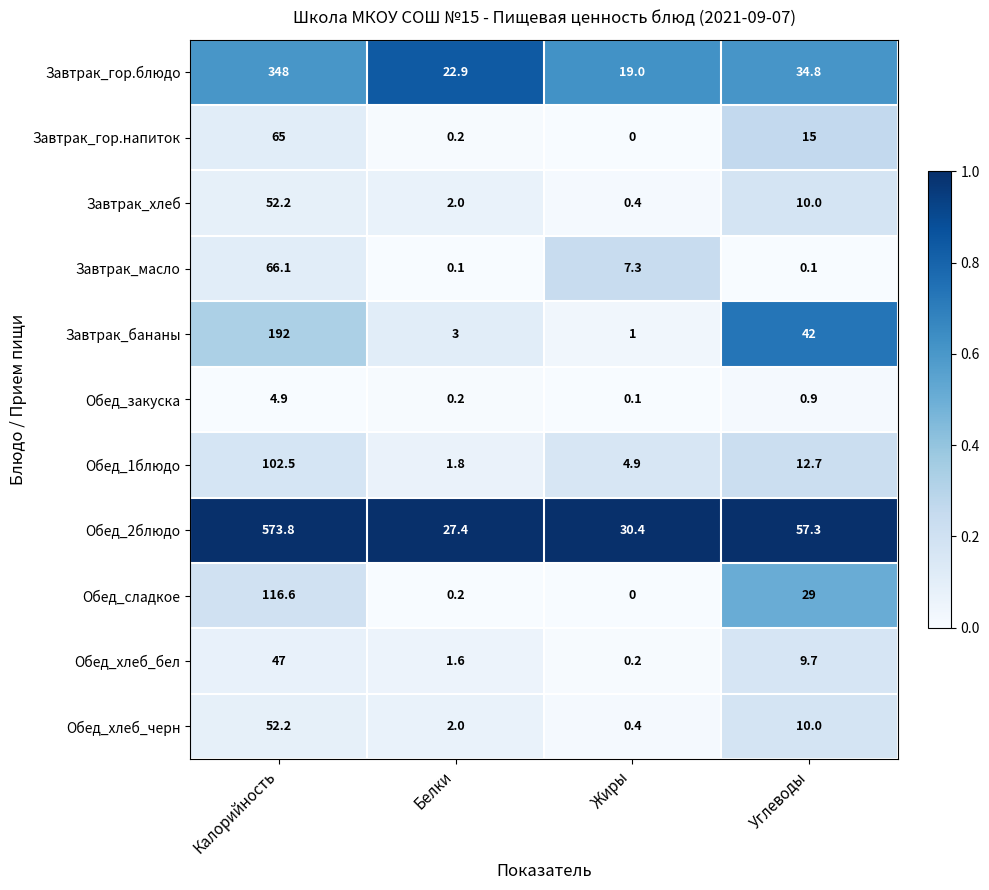

Which series has the widest spread of values?

Обед_2блюдо